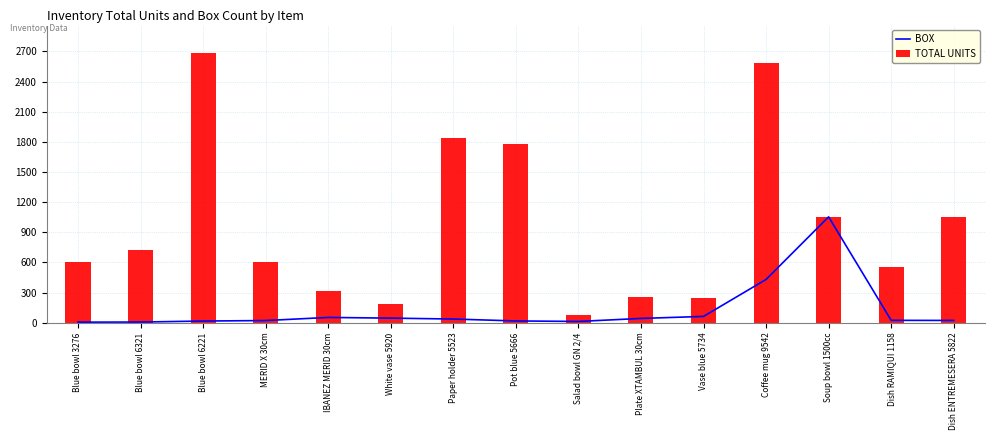

Reading left to right, transcribe all the data shown in this chart.

BOX: 5	6	16	21	52	45	36	17	12	42	62	430	1053	23	22
TOTAL UNITS: 600	720	2688	608	312	181	1840	1780	72	257	248	2580	1053	552	1055